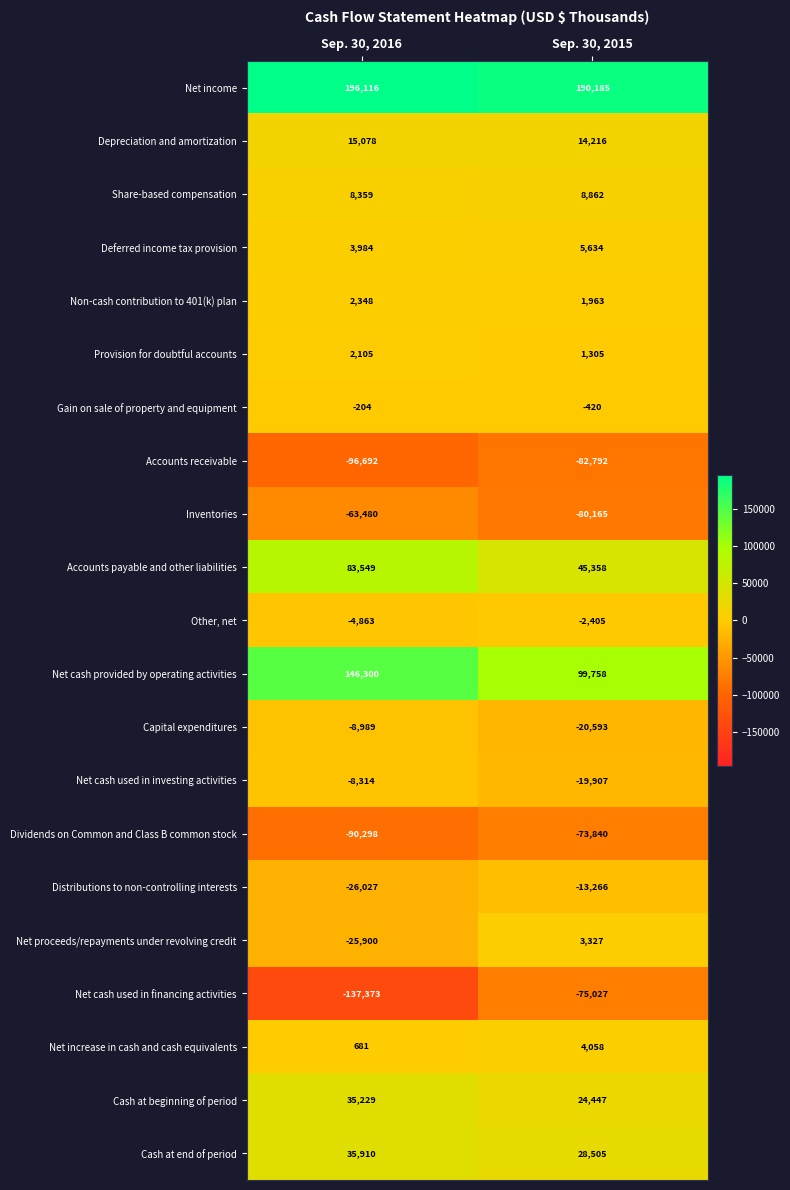

Which label corresponds to the largest value in the chart?

Sep. 30, 2016